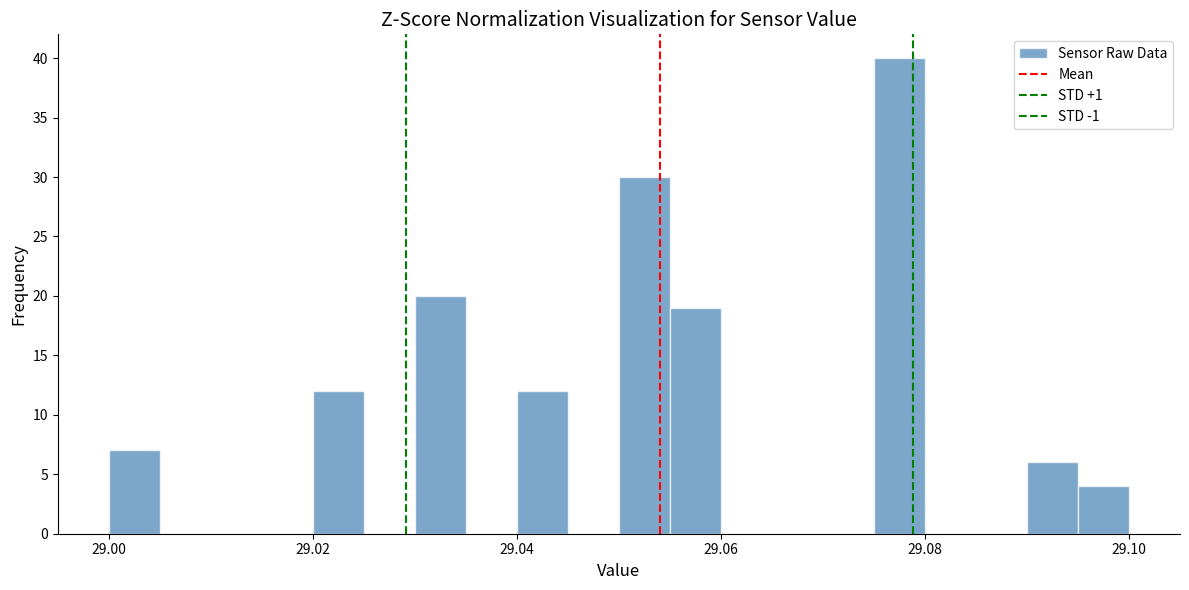

Around what value on the x-axis is the tallest bar? Give the approximate position of its centre, as read against the axis.

29.078